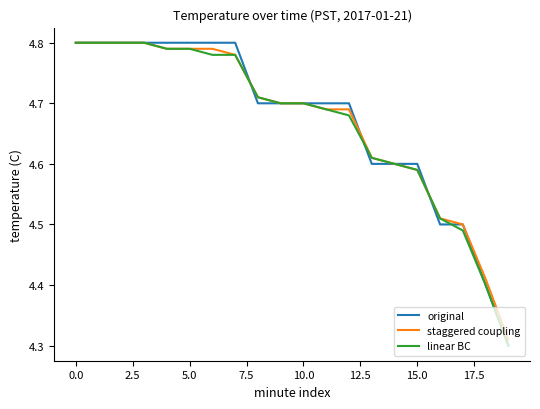

How many lines are shown in the chart?

3